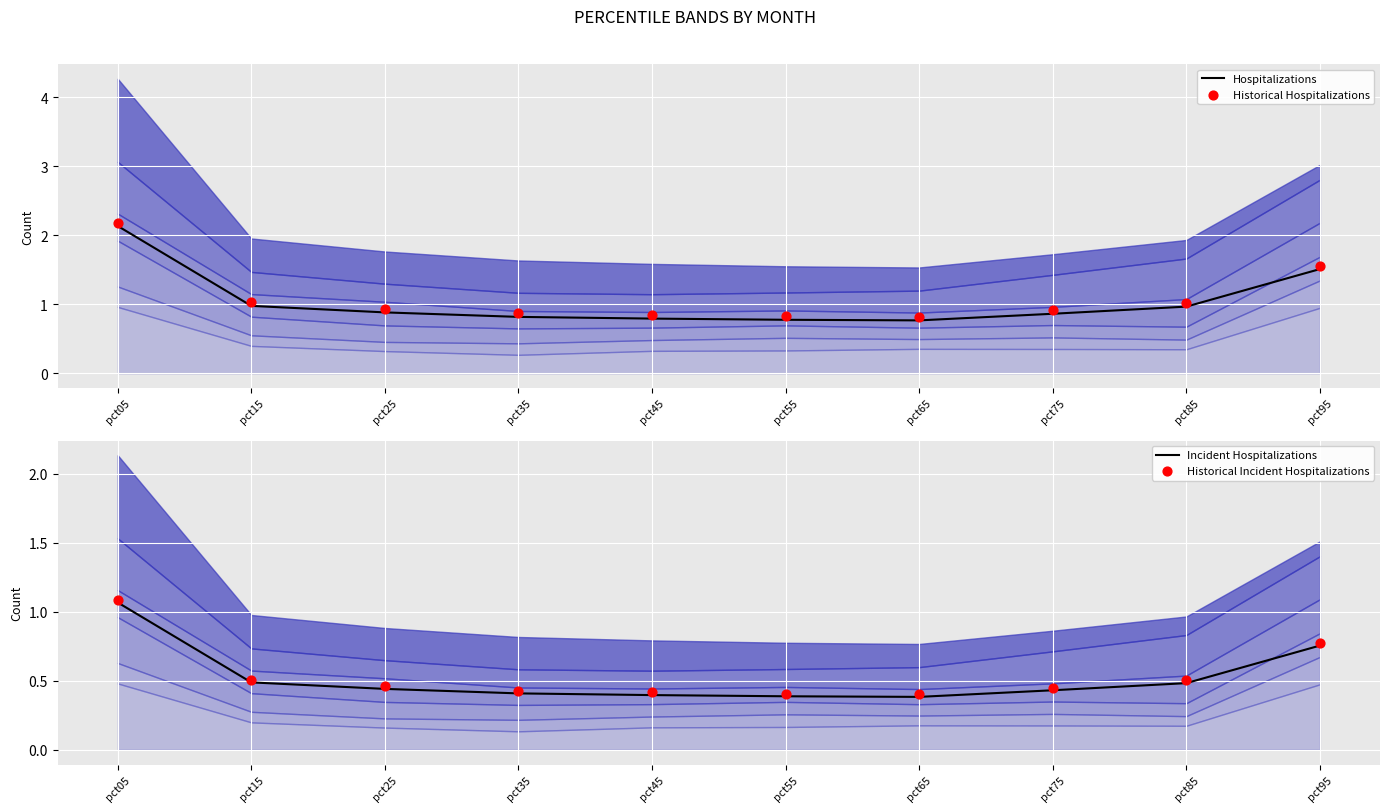

At which category is the sum across all series the highest?

pct05